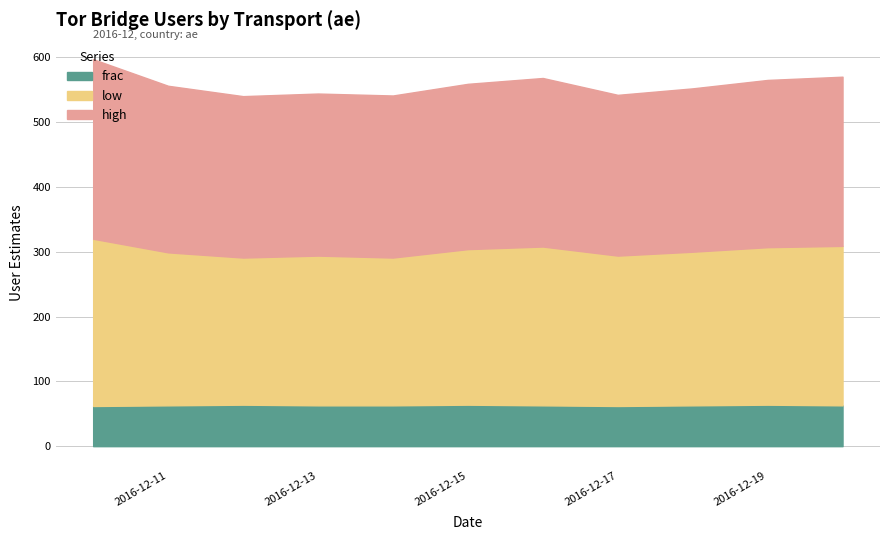

What is the difference between the maximum and minimum values in the frac series?

2